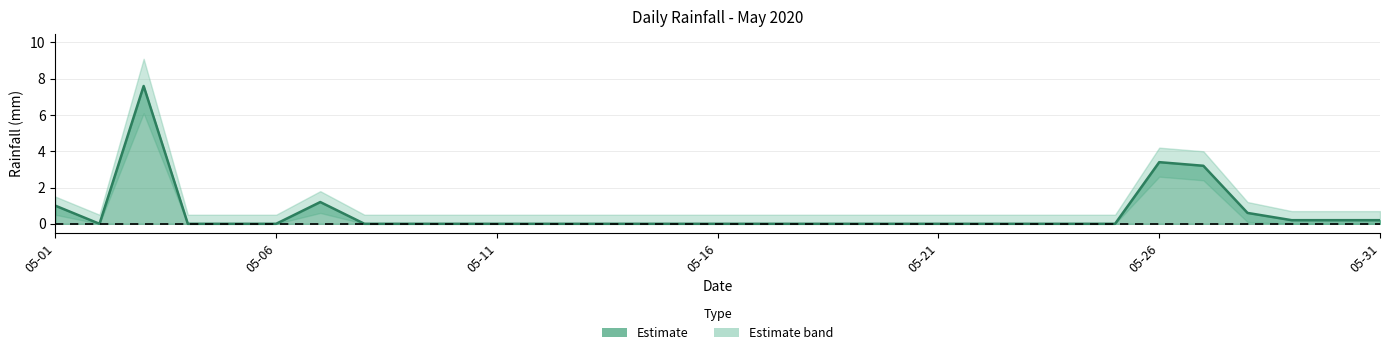

At which category does rain_lower reach its first local valley?

2020-05-02